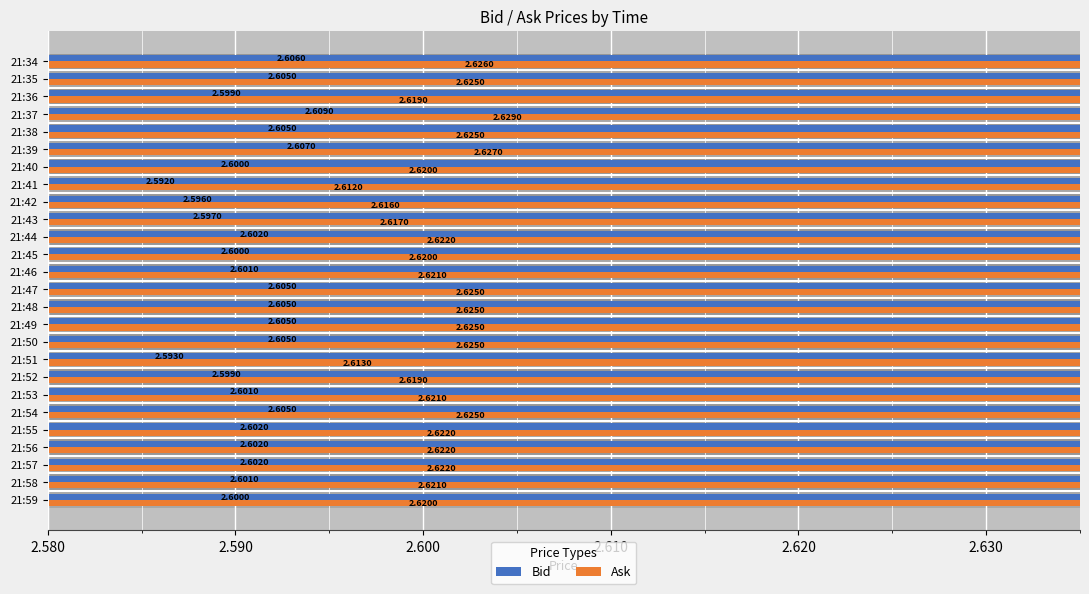

What is the total value across all series at 21:38?

5.2